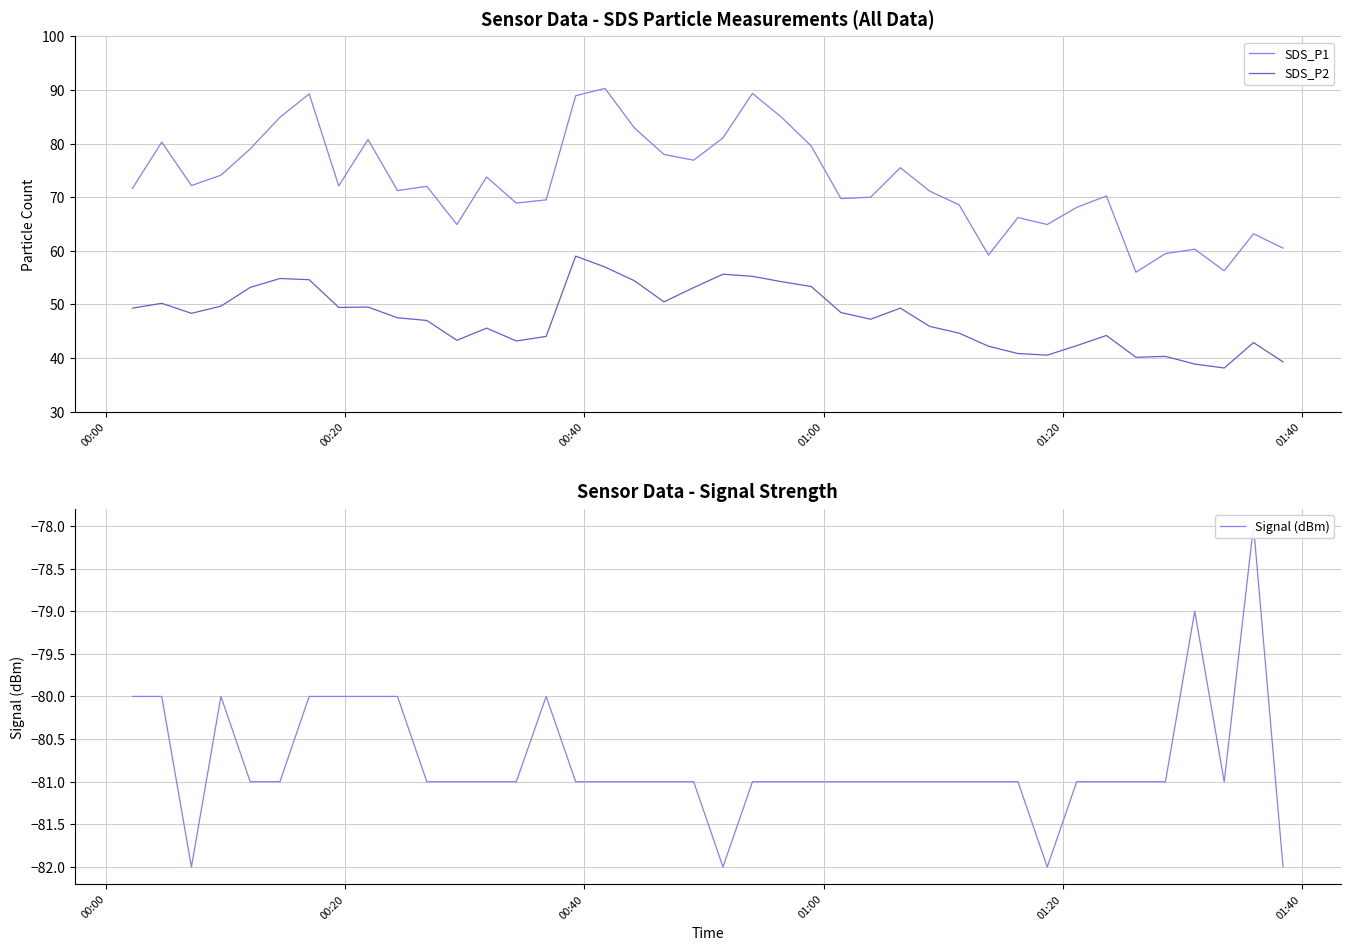

True or false: SDS_P1 and SDS_P2 intersect in this chart.

False